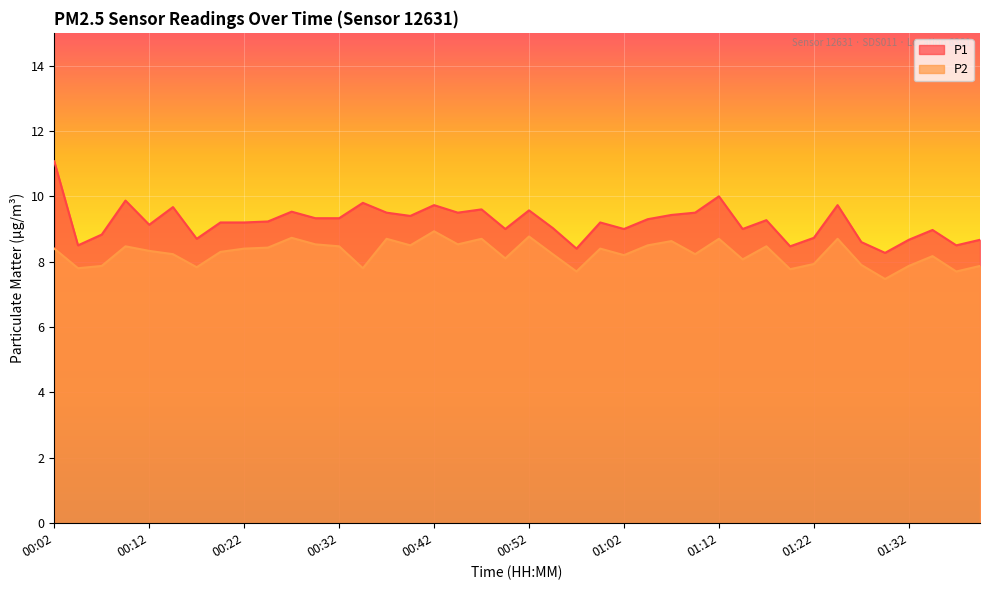

True or false: P1 and P2 cross at least once.

False